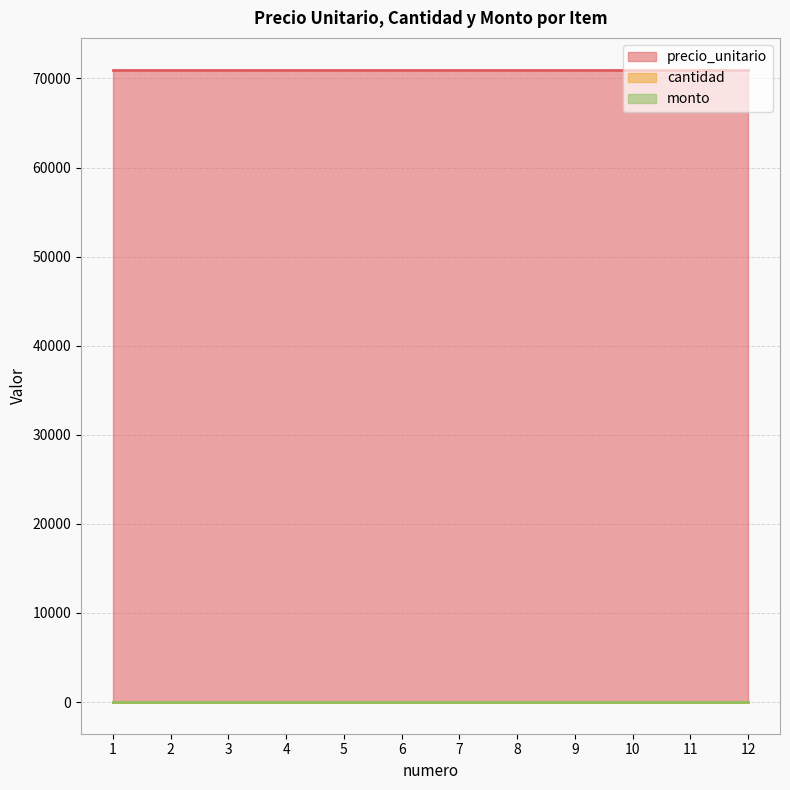

How many lines are shown in the chart?

3